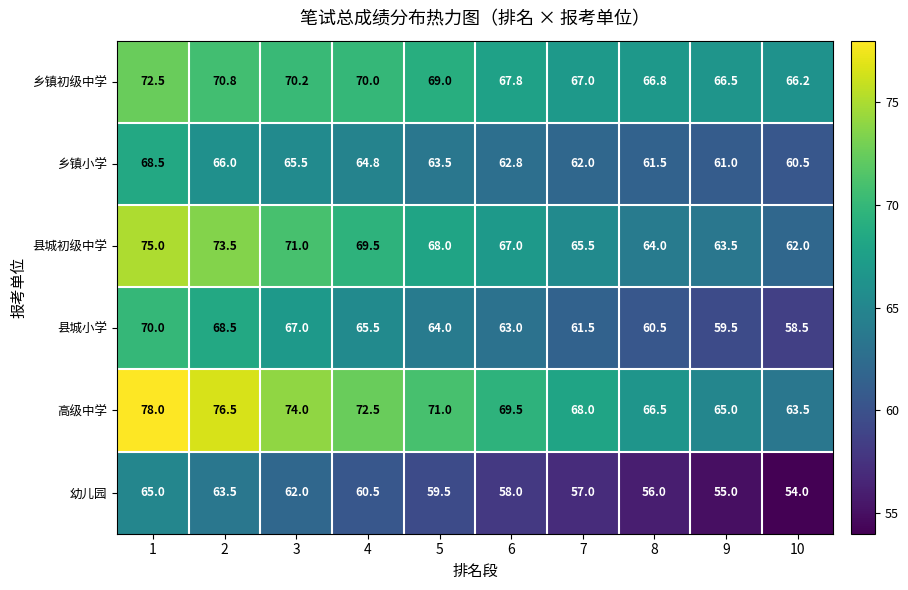

What is the difference between the highest and lowest values at 7?

11.0